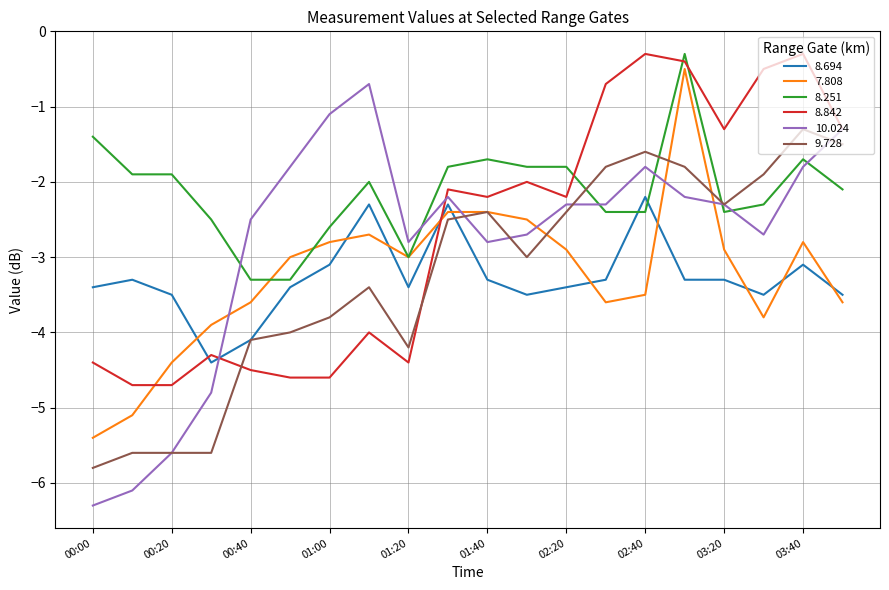

What is the maximum value shown in the chart?

-0.3